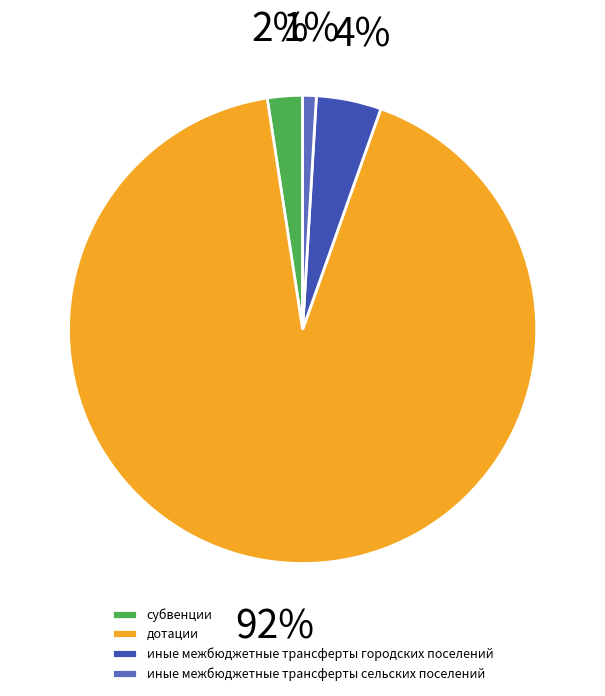

What is the majority slice?

дотации